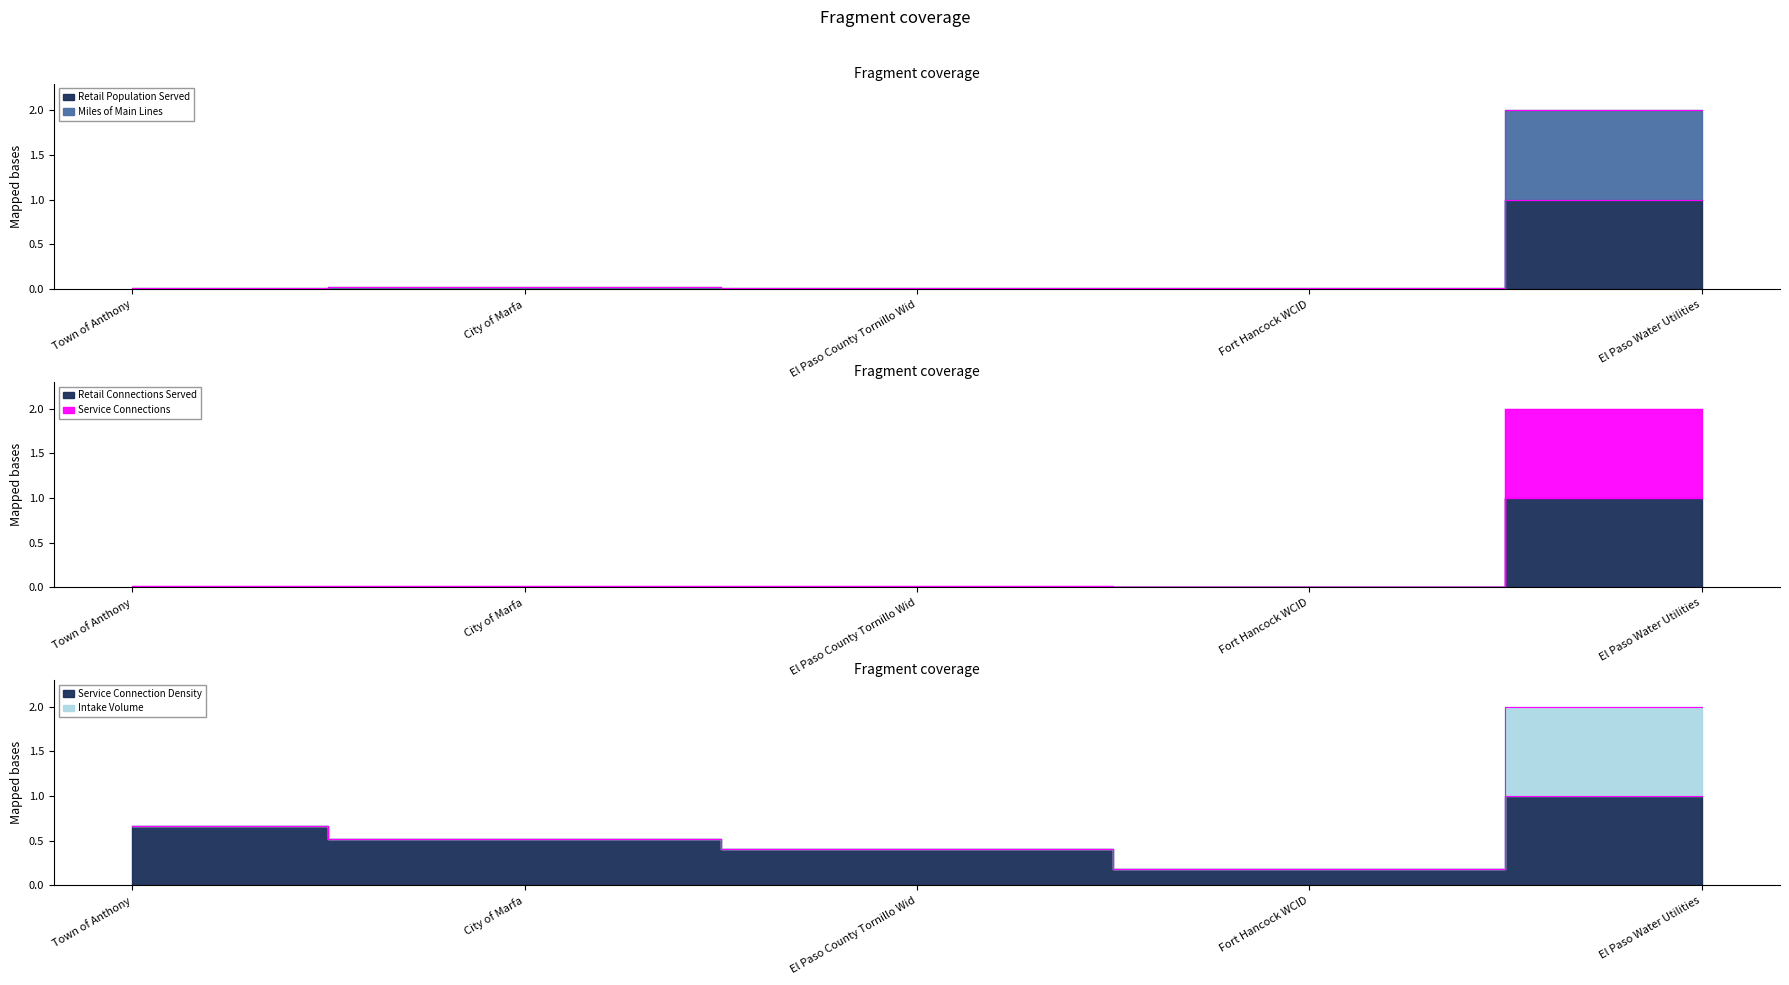

What is the difference between the Retail Connections Served values at Town of Anthony and El Paso Water Utilities?

1.0